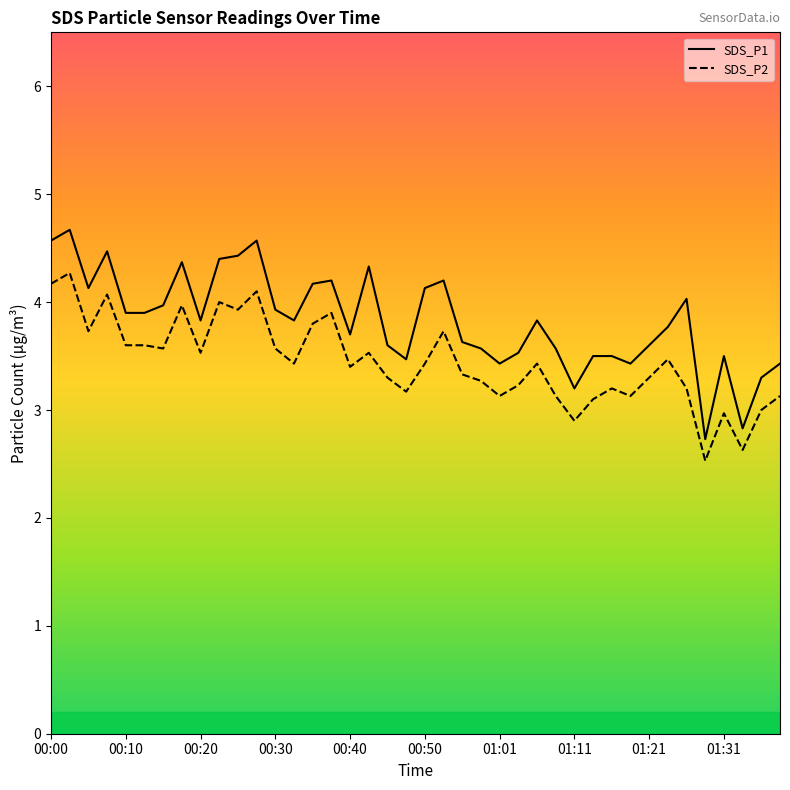

Which series has the largest total across all categories?

SDS_P1